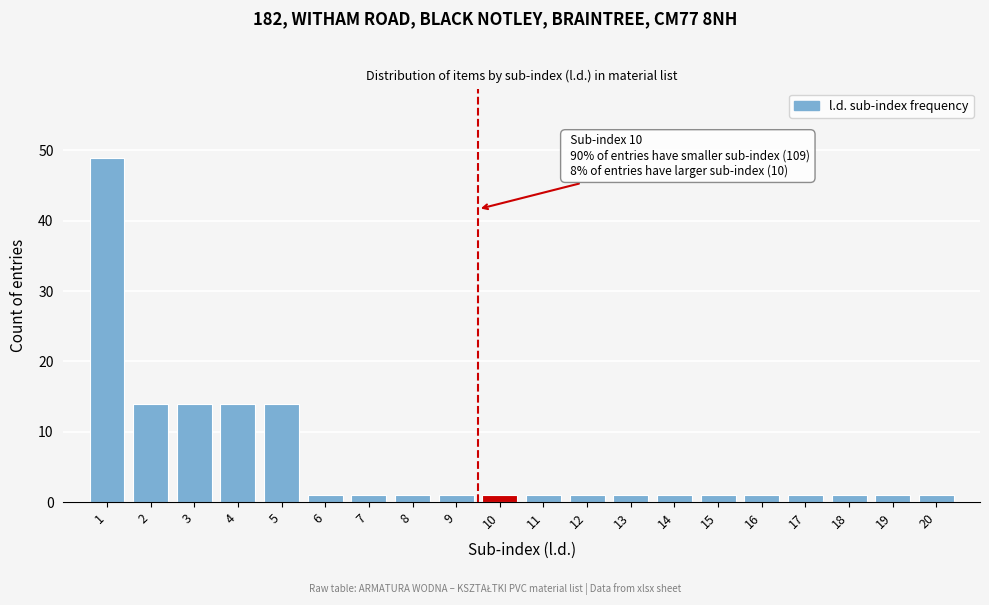

Reading right to left, what are all the values shown in this chart?

20=1	19=1	18=1	17=1	16=1	15=1	14=1	13=1	12=1	11=1	10=1	9=1	8=1	7=1	6=1	5=14	4=14	3=14	2=14	1=49